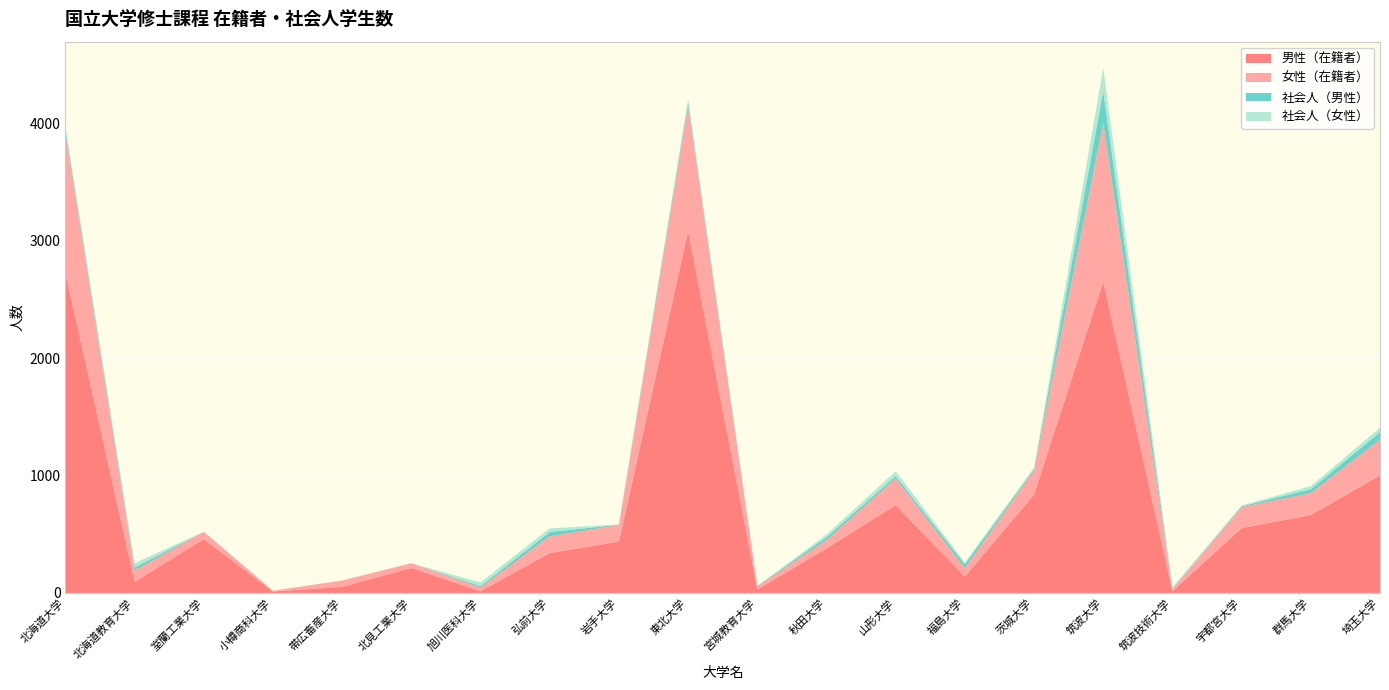

Reading right to left, list all the values displayed in this chart.

男性（在籍者）: 1000	664	552	14	2650	837	138	748	379	29	3080	437	340	14	212	52	12	458	94	2722
女性（在籍者）: 304	185	178	16	1347	204	71	225	70	26	1064	140	142	31	40	53	6	62	95	1184
社会人（男性）: 65	35	8	6	279	14	35	22	26	4	38	4	37	14	1	1	1	1	28	39
社会人（女性）: 38	25	7	13	195	13	16	41	22	0	22	2	31	31	0	0	0	0	36	27